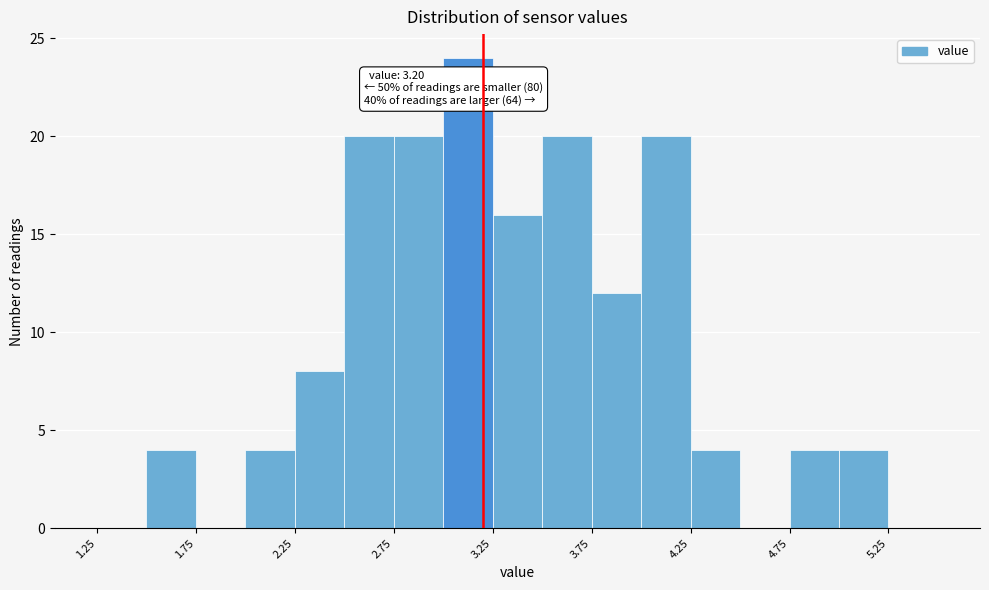

Over which range of the x-axis is the bar tallest?

3.00 to 3.25